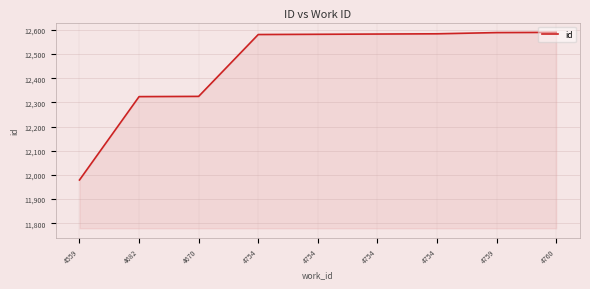

Does the chart have visible grid lines?

Yes